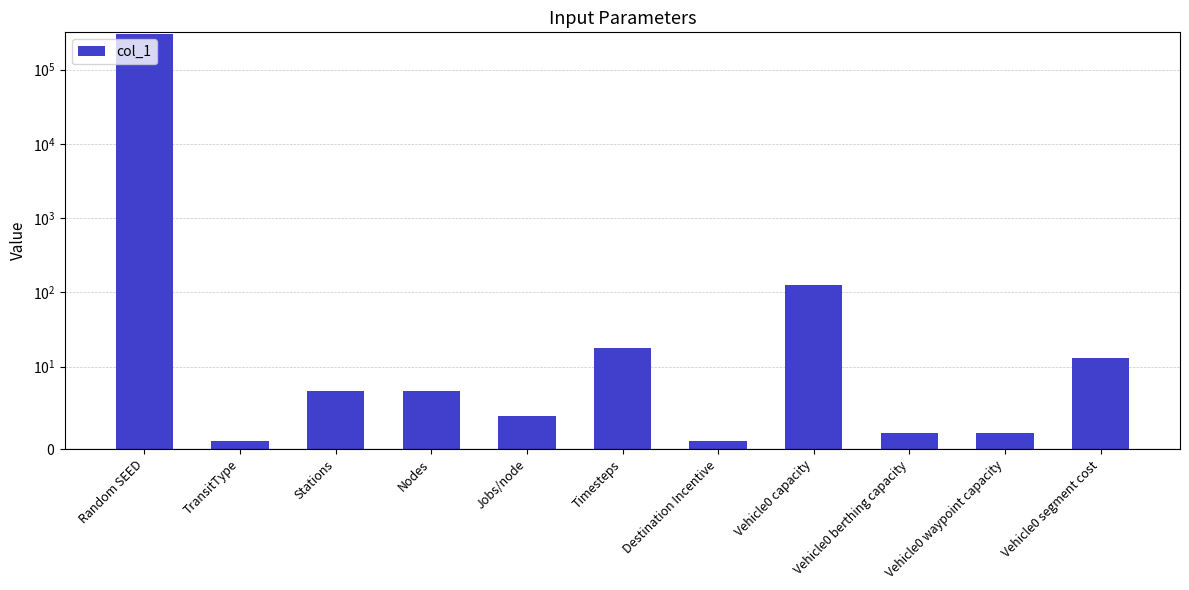

How many categories are shown in the chart?

11